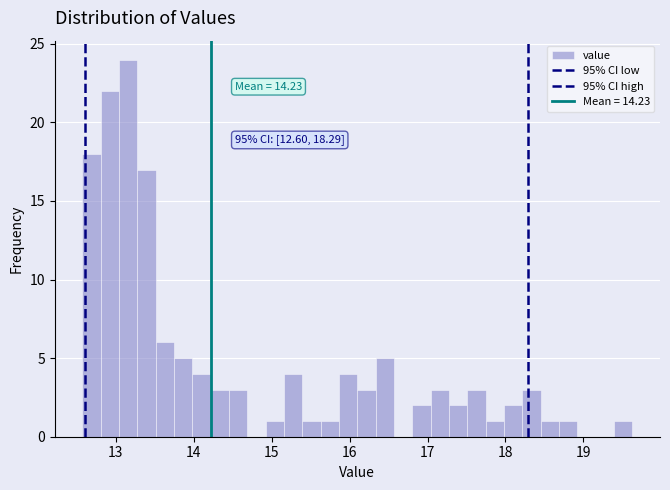

Read against the x-axis, roughly where is the centre of the tallest bar?

13.2